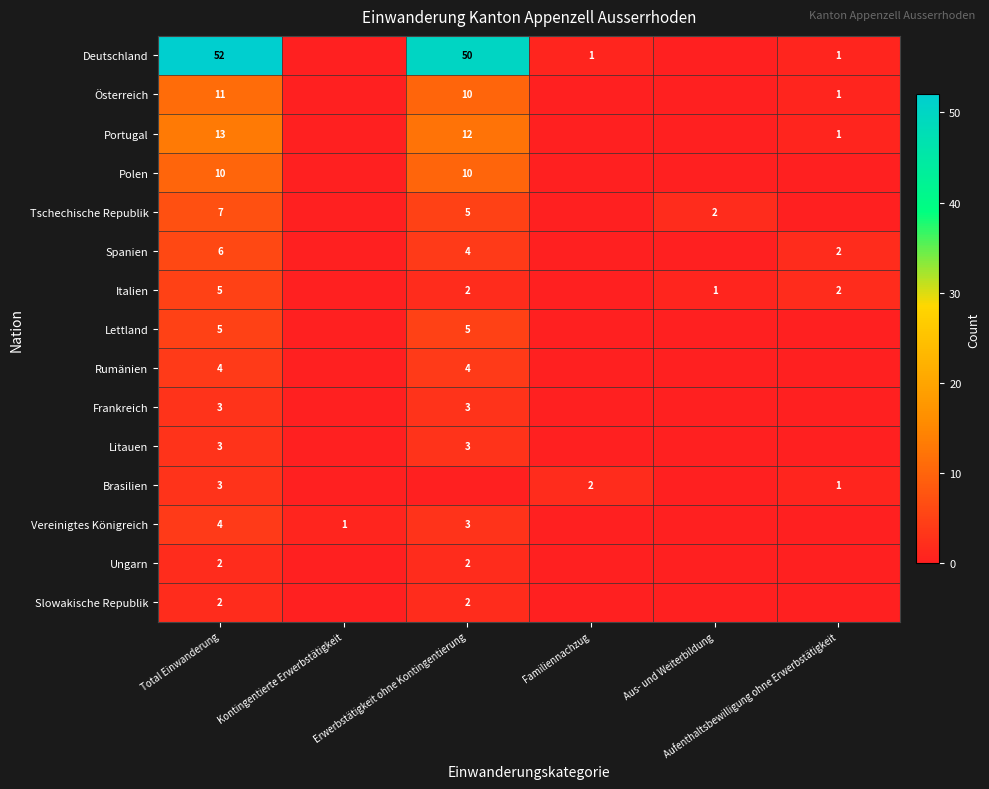

Count the Spanien values in the range 0 to 4.

5